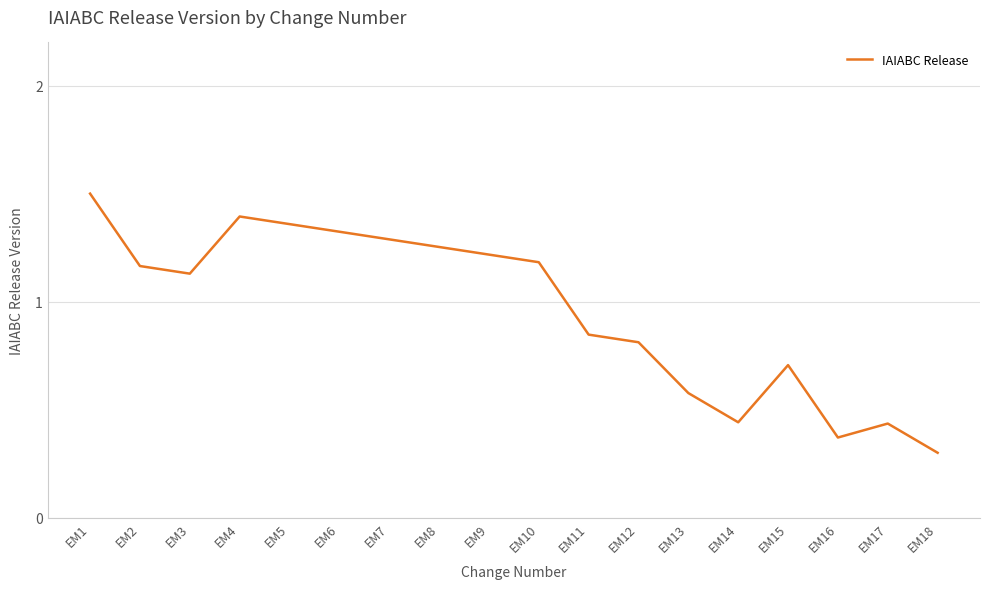

The value at EM18 is 0.3. True or false?

True